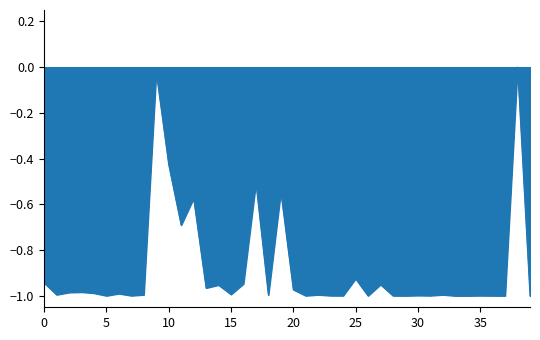

What is the difference between the maximum and minimum values?

1.0